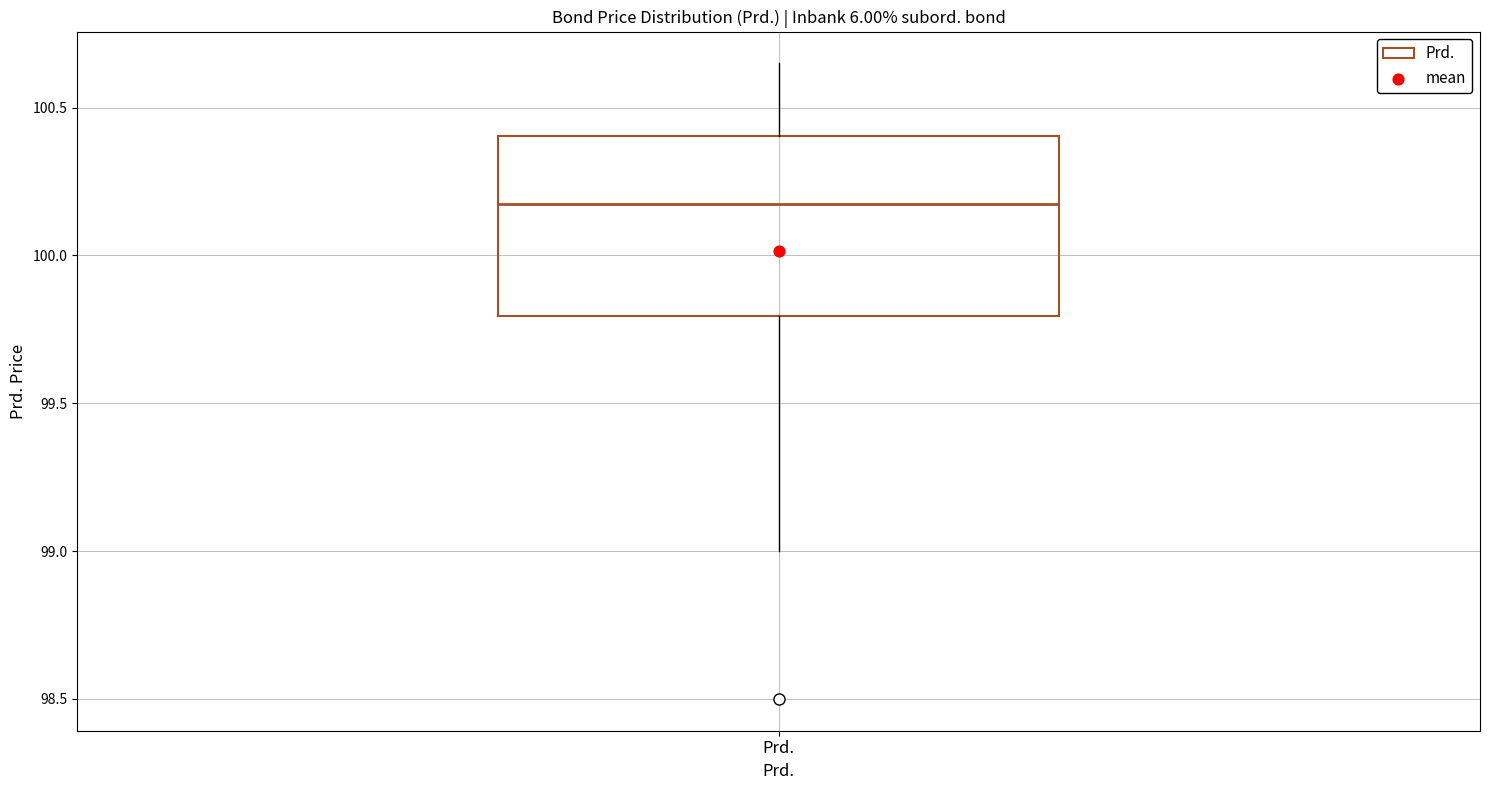

Transcribe this box plot: give where the median line is, the range the box spans, and where the two whiskers end, as read against the y-axis. The values are not printed on the chart, so give them approximately, as read against the axis.

median 100.20, box 99.80 to 100.40, whiskers 99.00 to 100.65